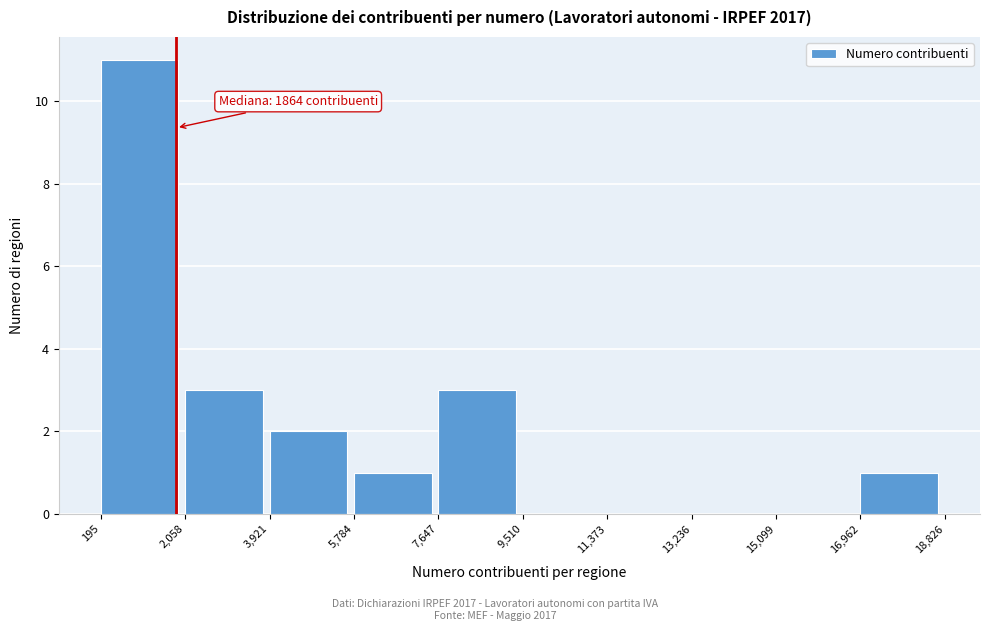

Which range on the x-axis has the tallest bar?

195 to 2,058